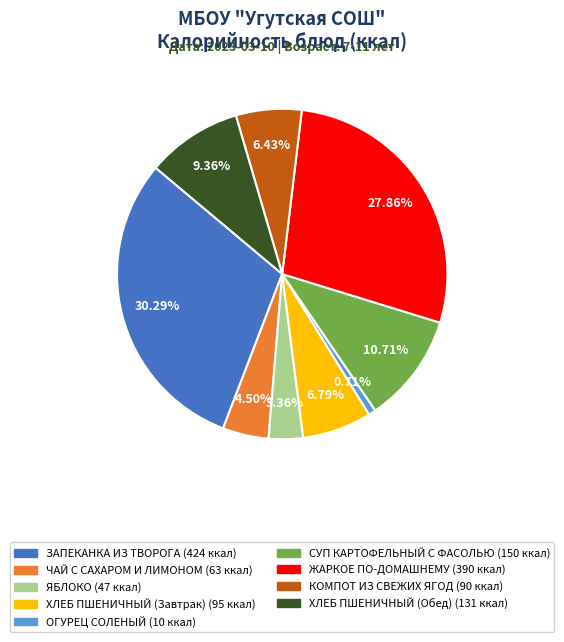

What percentage is NOT represented by ЗАПЕКАНКА ИЗ ТВОРОГА?

69.7%